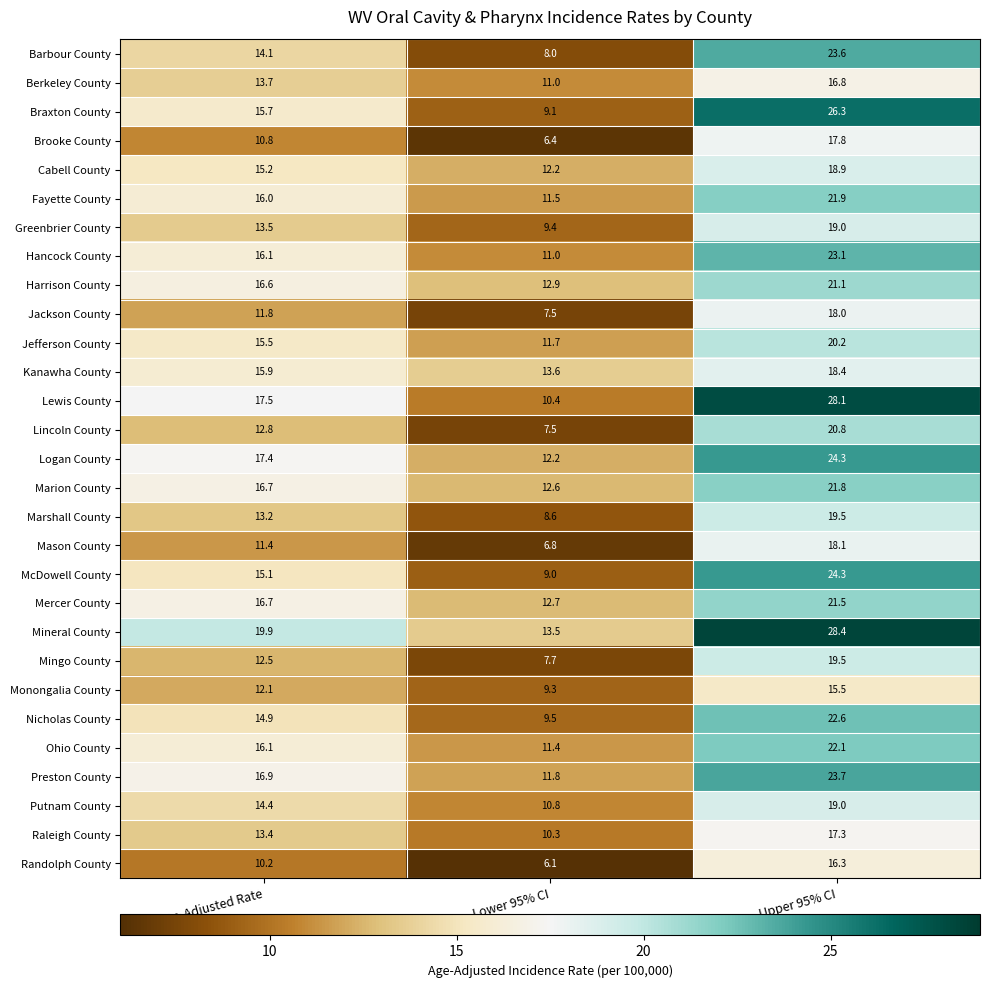

Which series changed the most between Age-Adjusted Rate and Lower 95% CI?

Lewis County